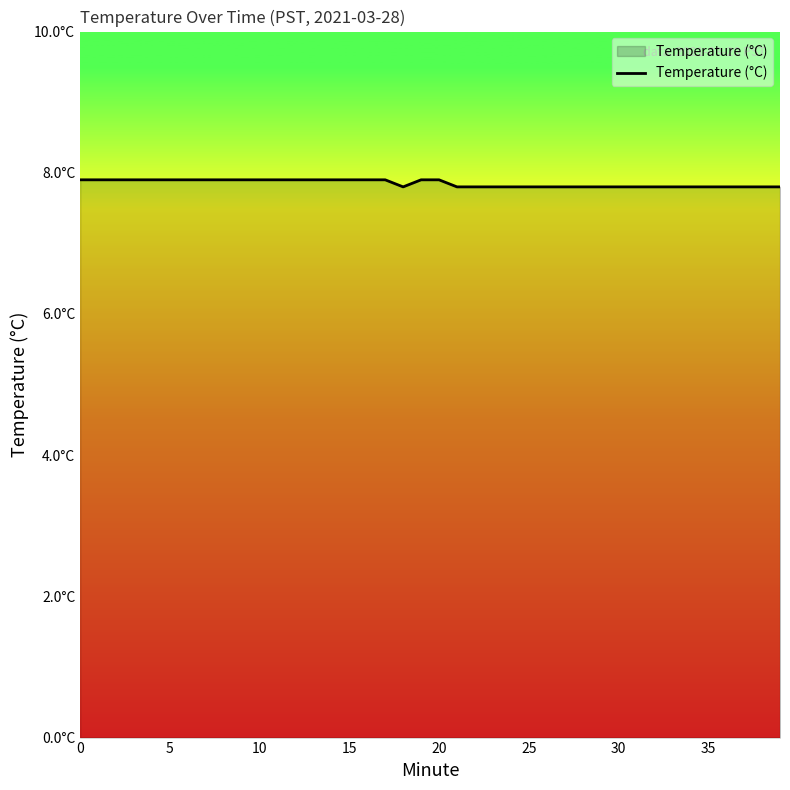

What is the maximum value shown in the chart?

7.9